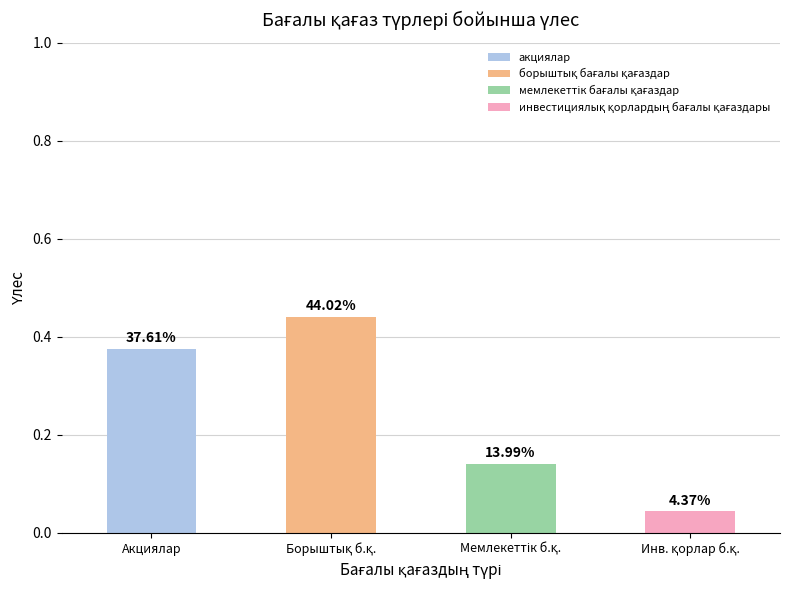

List the labels in order of value, smallest first.

Инв. қорлар б.қ., Мемлекеттік б.қ., Акциялар, Борыштық б.қ.